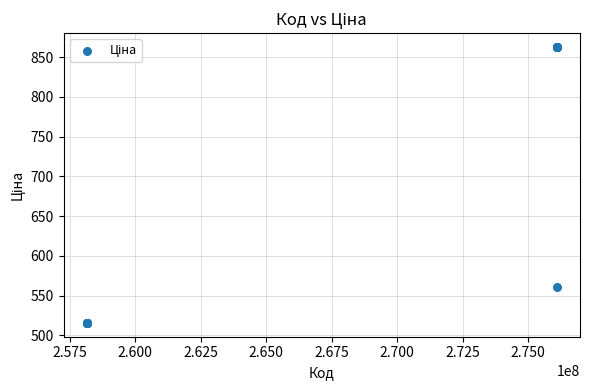

What Y value in the scatter plot is closest to 689?

560.8